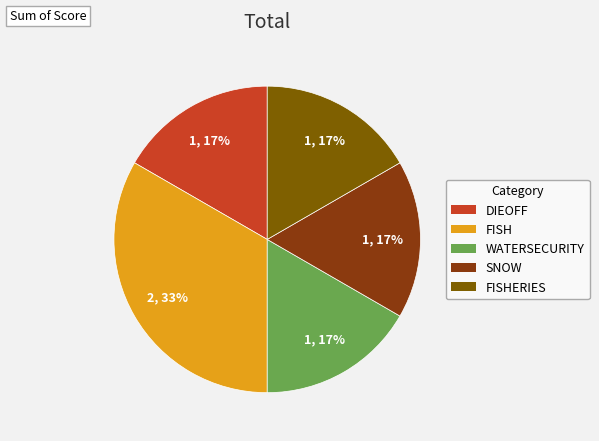

Which slice is the largest?

FISH